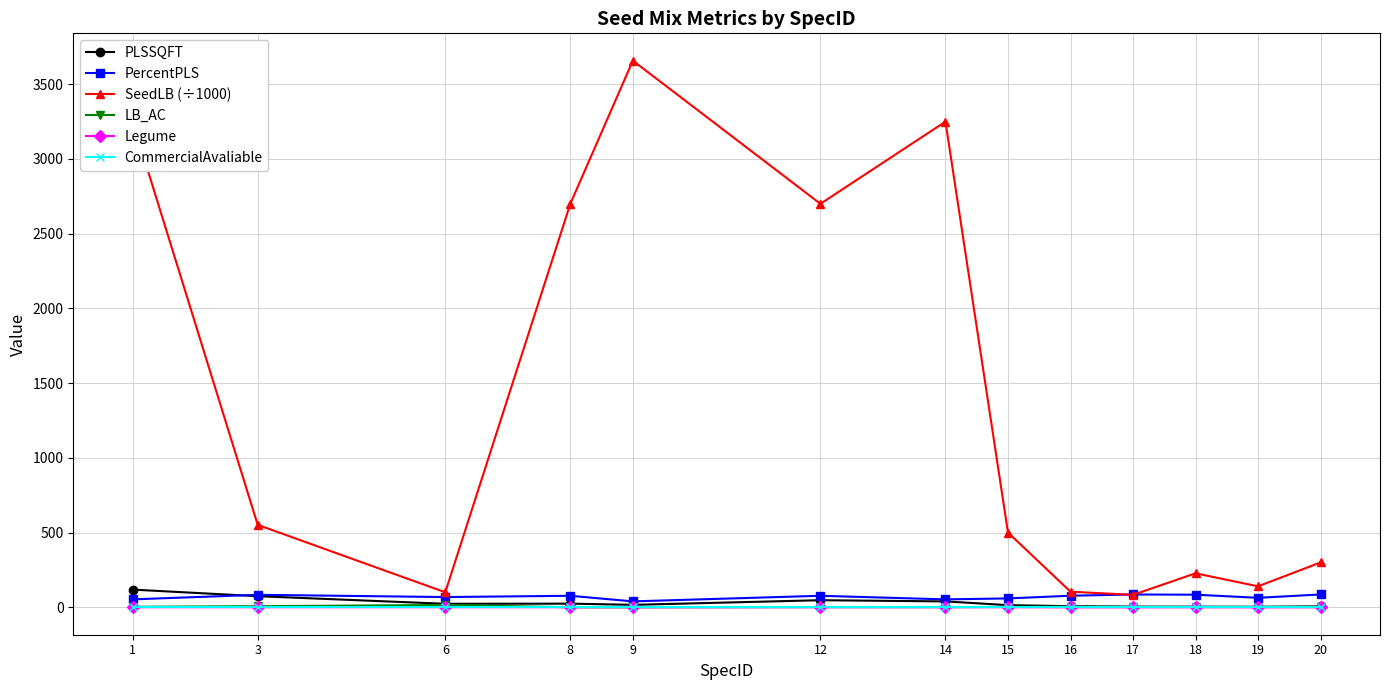

True or false: SeedLB (÷1000) and LB_AC intersect in this chart.

False